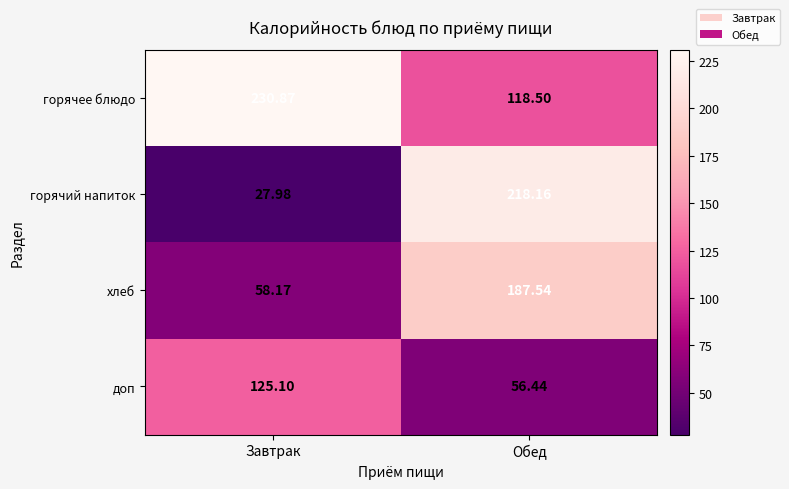

How many data points in доп are above 125?

1